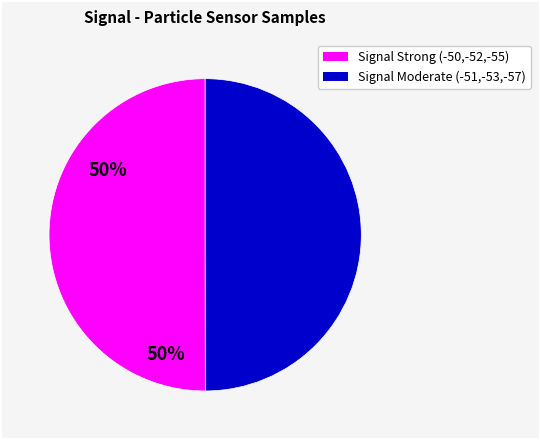

Count the number of slices in the pie.

2